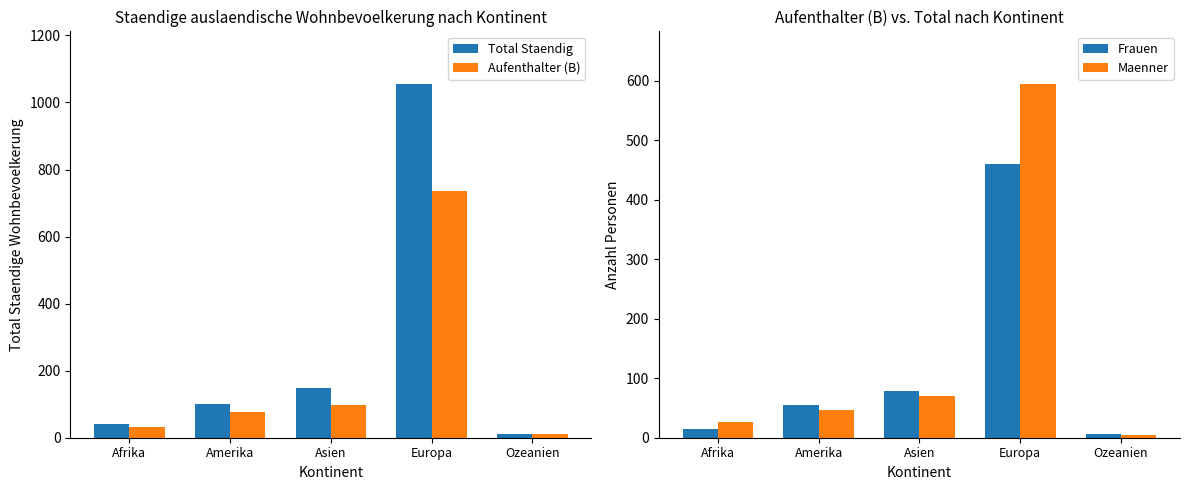

What is the spread (max minus min) of values at Asien?

78